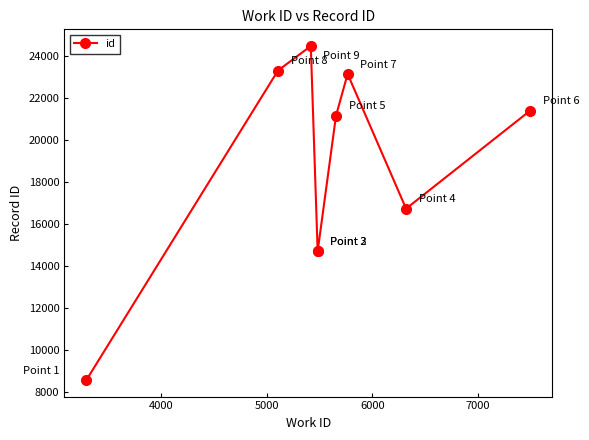

How many lines are shown in the chart?

1